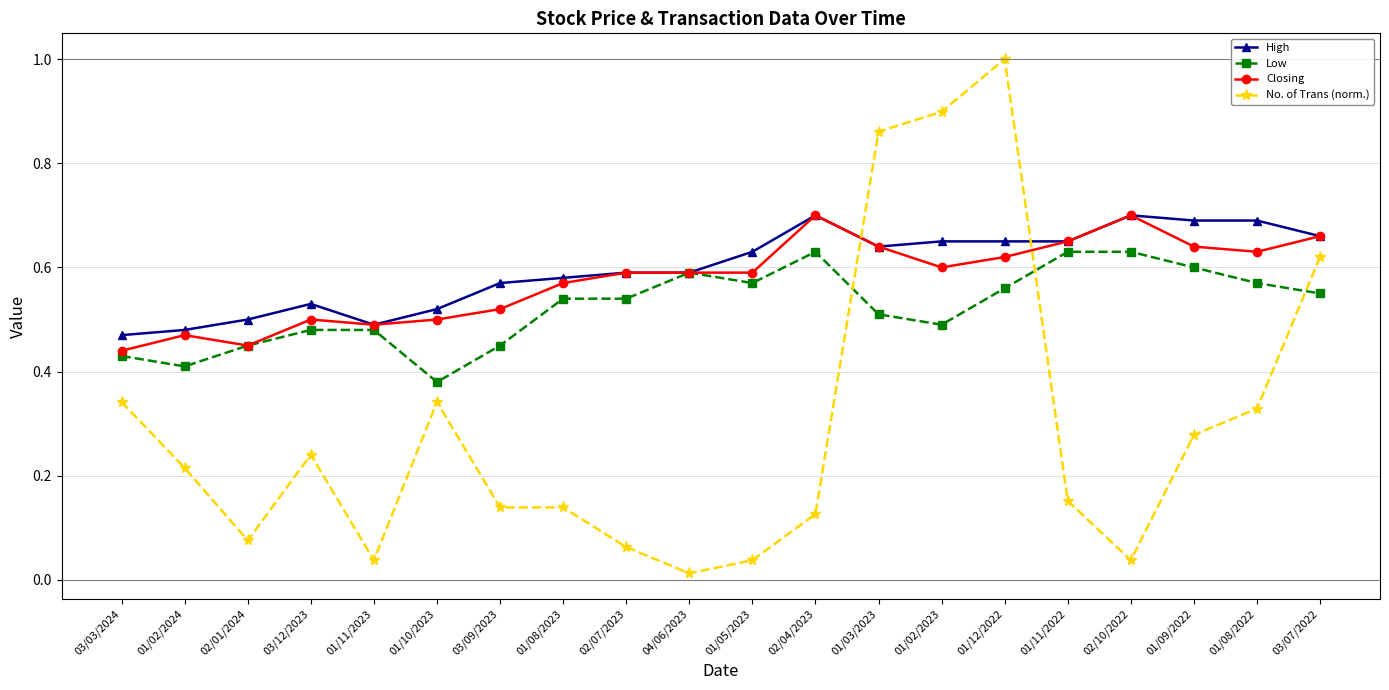

What is the label of the 11th point from the left?

01/05/2023